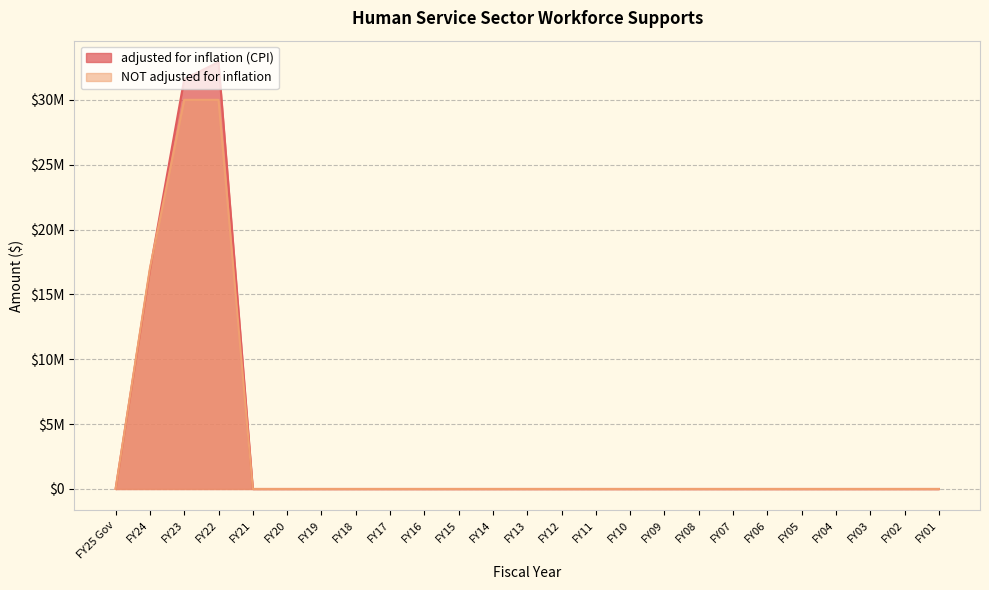

How many values in the NOT adjusted for inflation series exceed 0?

3